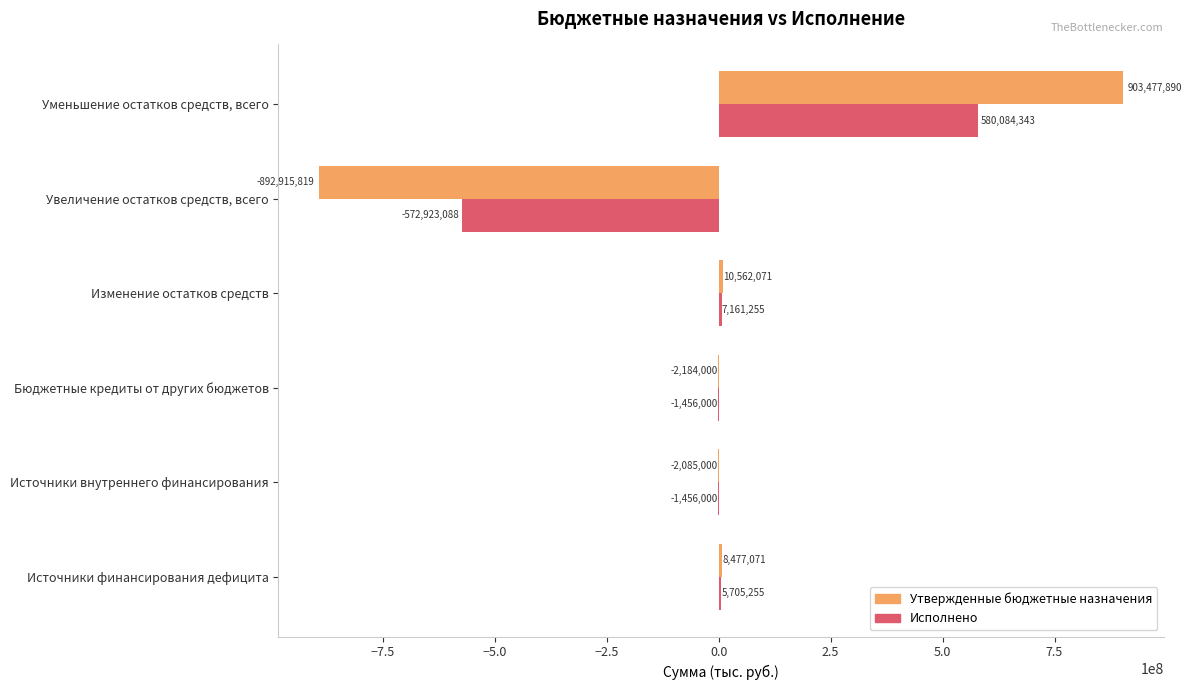

What is the total value across all series at Источники внутреннего финансирования?

-3541000.0